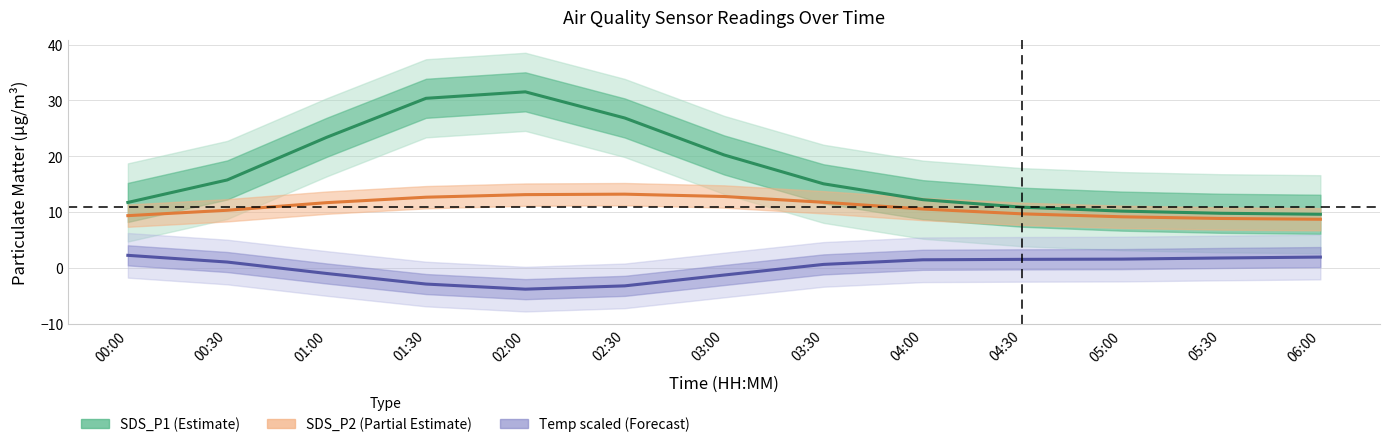

What is the difference between the Temp (Scaled, Forecast) values at 02:00 and 01:30?

0.9